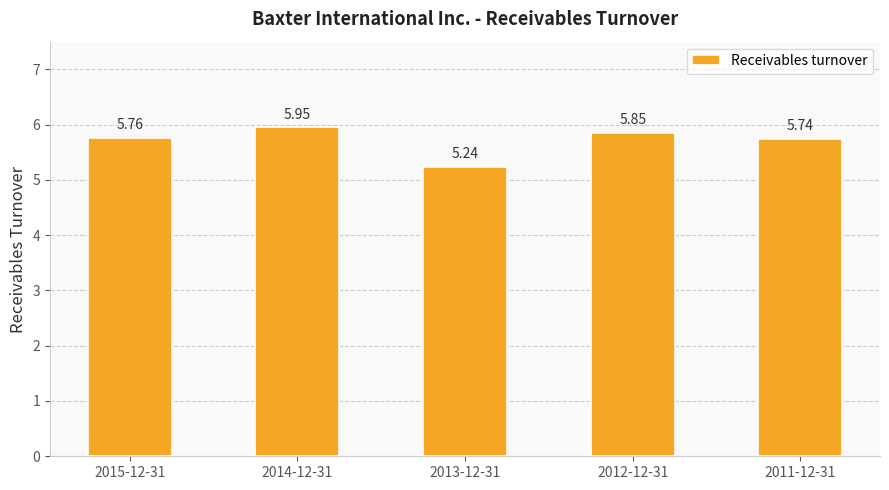

List the labels in order of value, smallest first.

2013-12-31, 2011-12-31, 2015-12-31, 2012-12-31, 2014-12-31